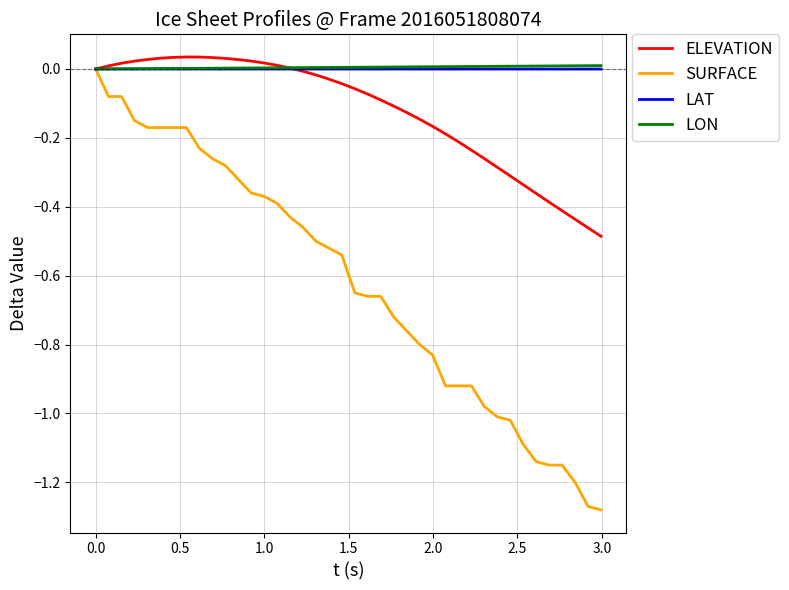

Which series has the largest range (max minus min)?

SURFACE